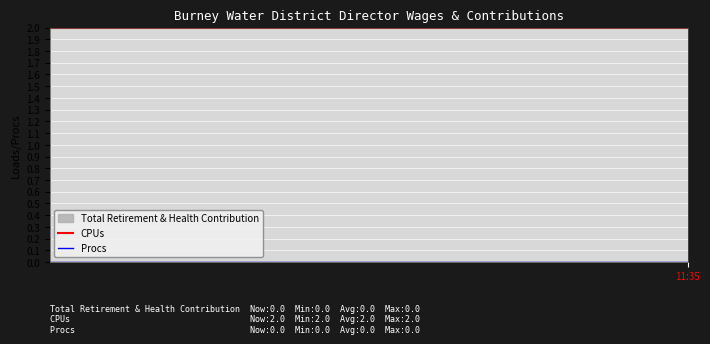

True or false: CPUs and Procs intersect in this chart.

False